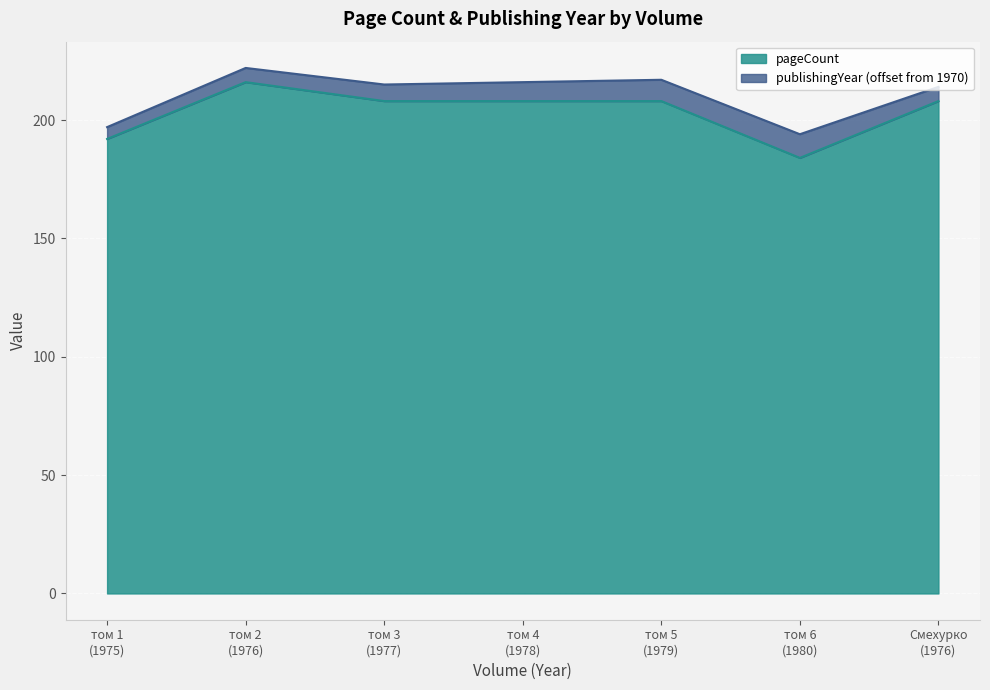

At which label is the value closest to 200?

том 1
(1975)